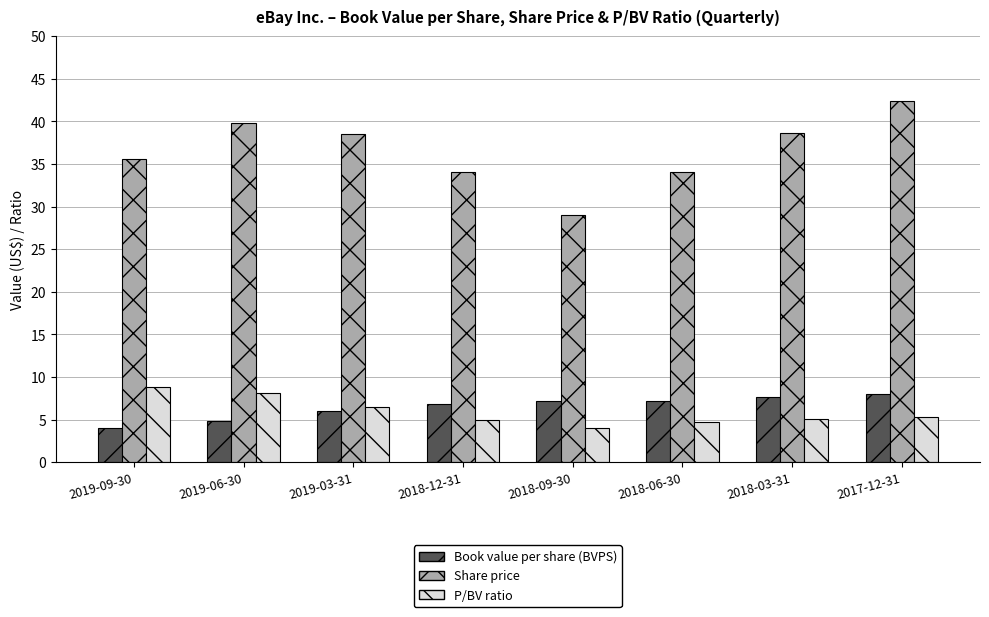

At which category is the sum across all series the highest?

2017-12-31